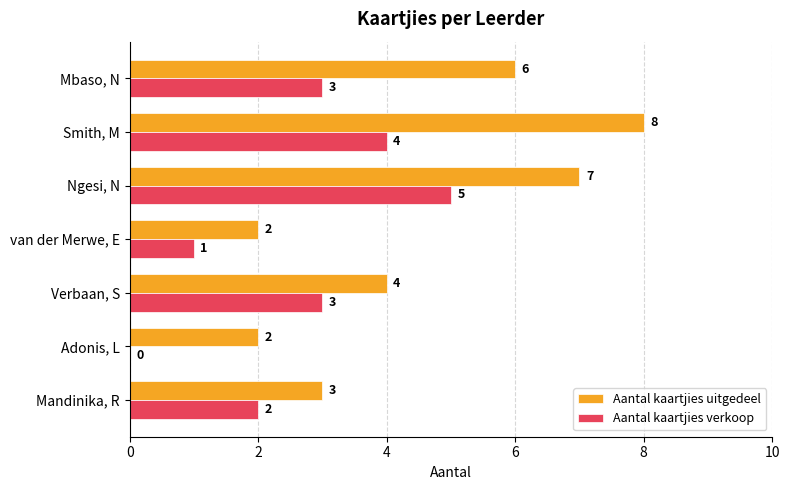

How many values in Aantal kaartjies verkoop are above zero?

6